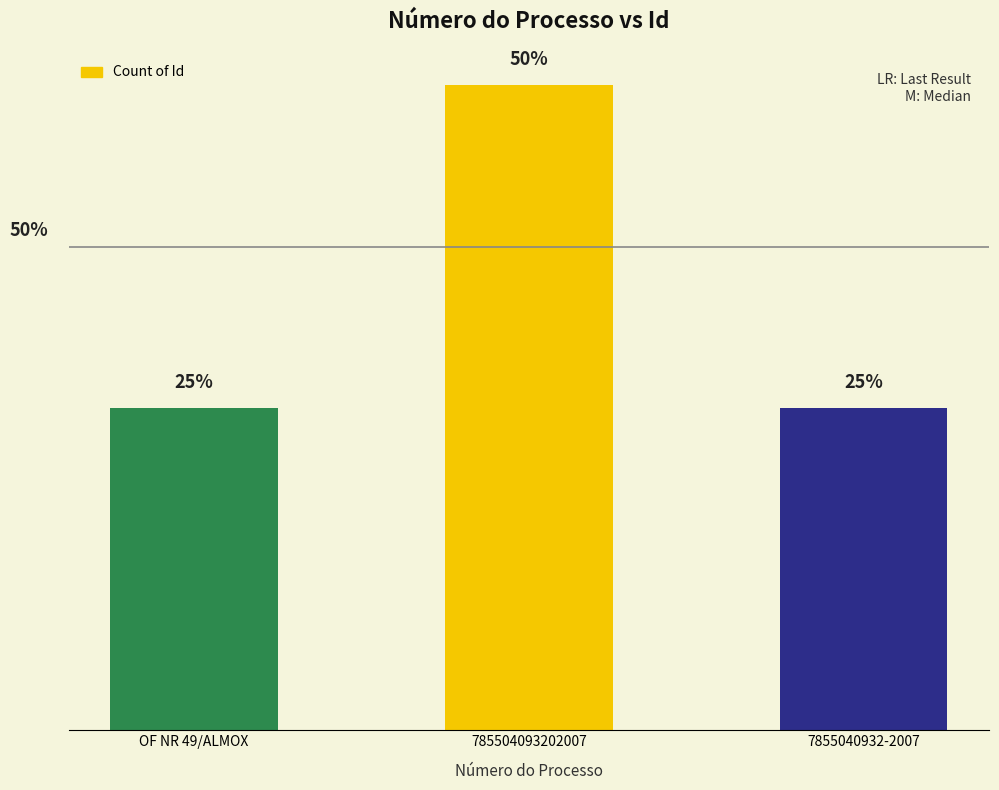

Does the chart contain any negative values?

No